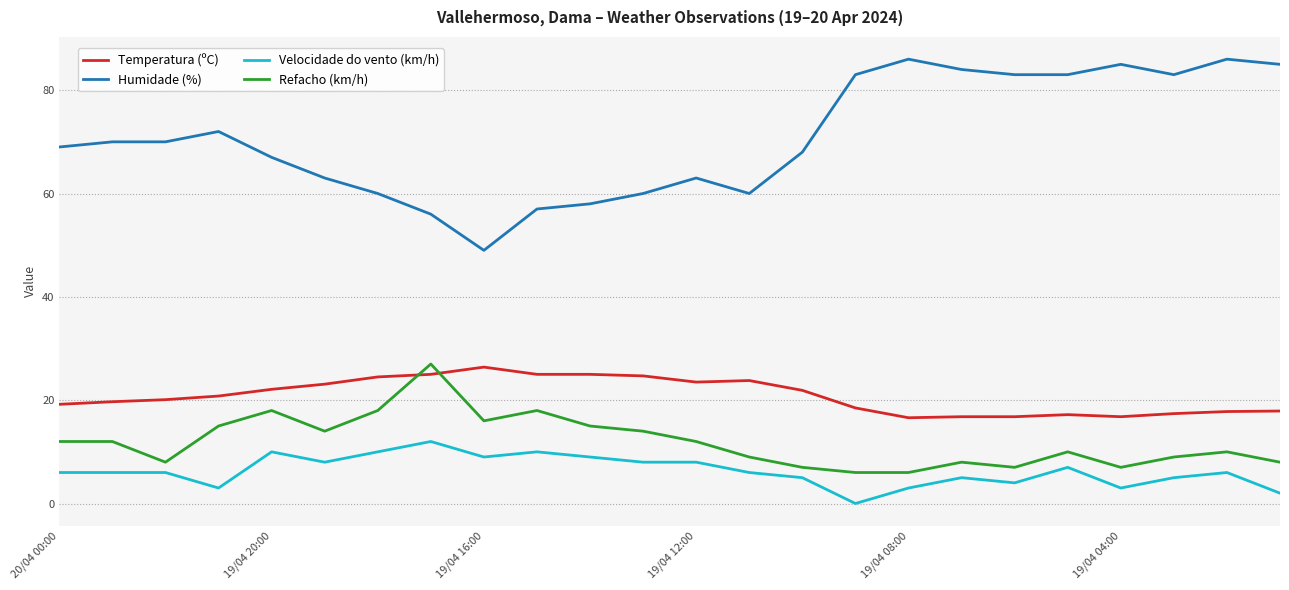

Which series has the largest range (max minus min)?

Humidade (%)